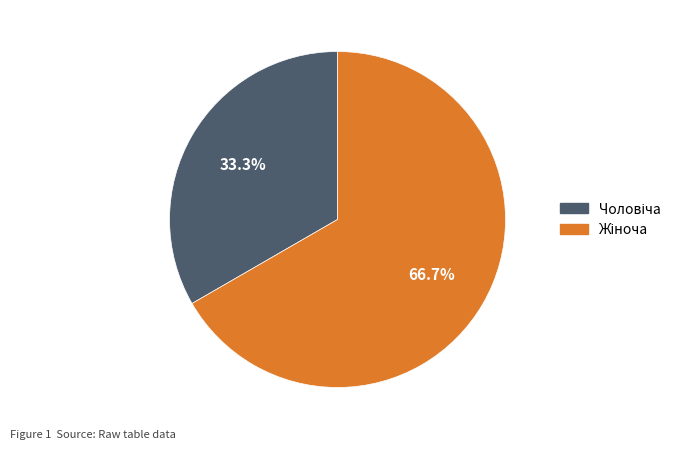

Does any single category account for the majority?

Yes